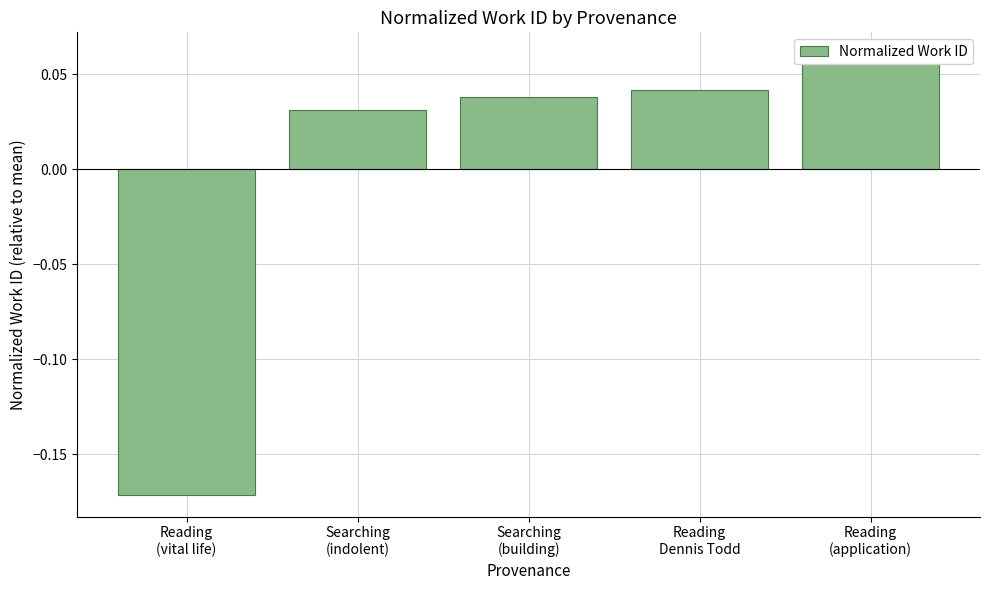

Between Reading
Dennis Todd and Reading
(application), which is larger?

Reading
(application)